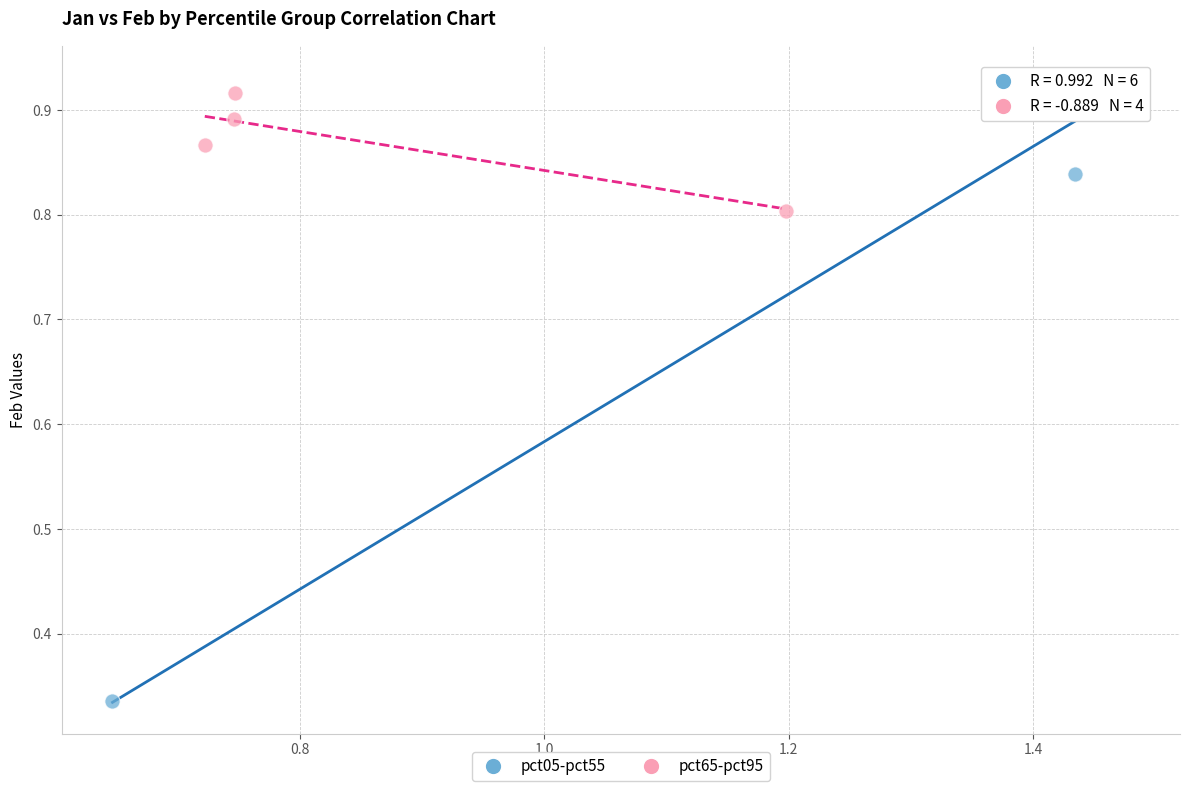

Which series has the largest Y range (max minus min)?

pct05-pct55